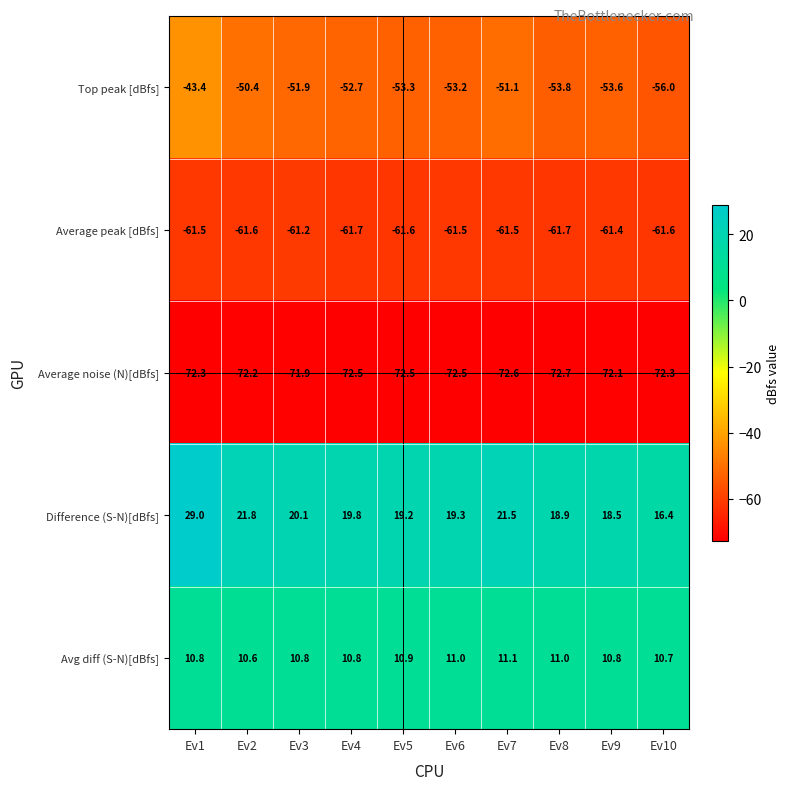

Is the value of Average peak [dBfs] at Ev9 greater than the value of Difference (S-N)[dBfs] at Ev5?

No